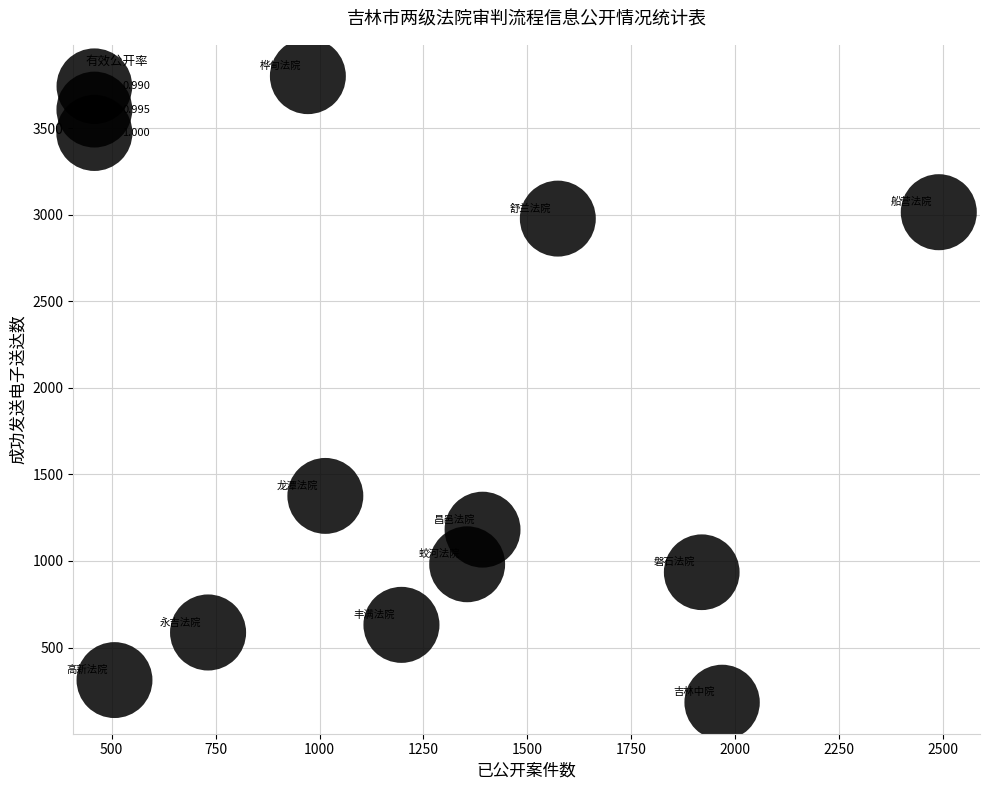

What Y value in the scatter plot is closest to 1992?

1376